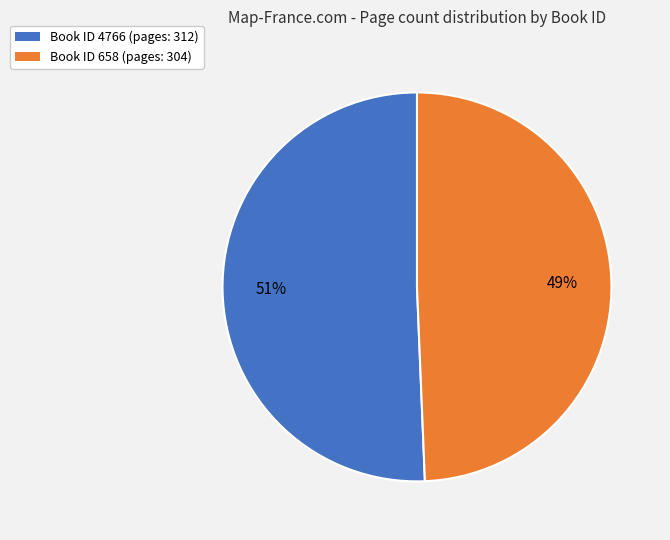

How many segments does this pie chart have?

2